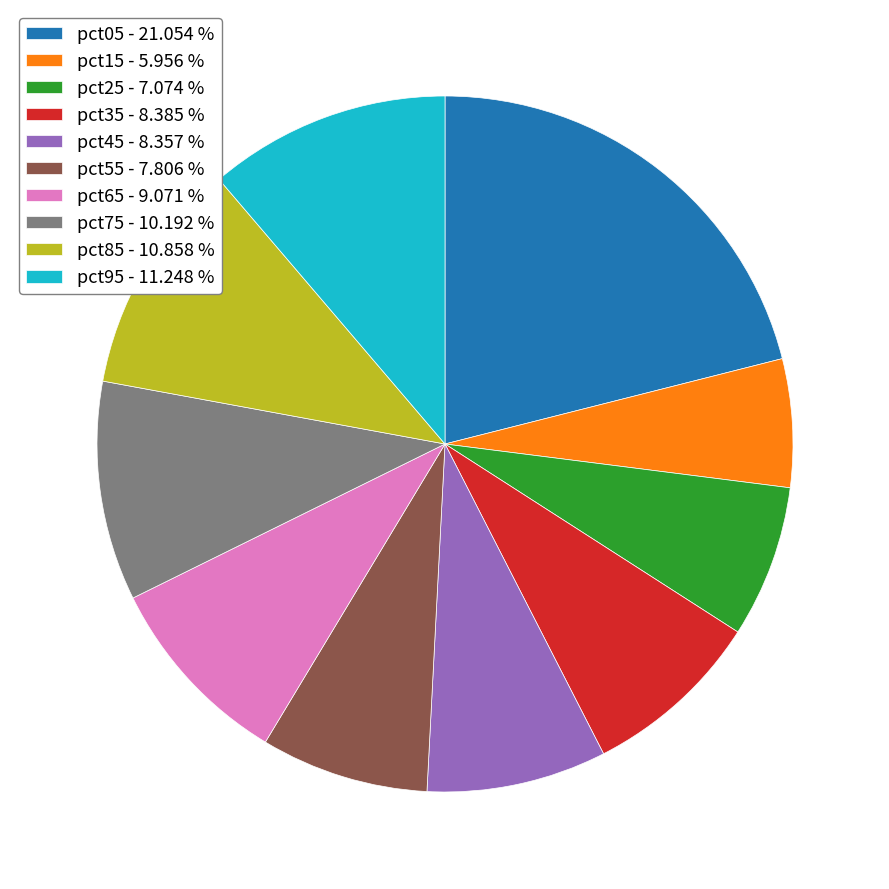

Which category has the biggest portion of the pie?

pct05